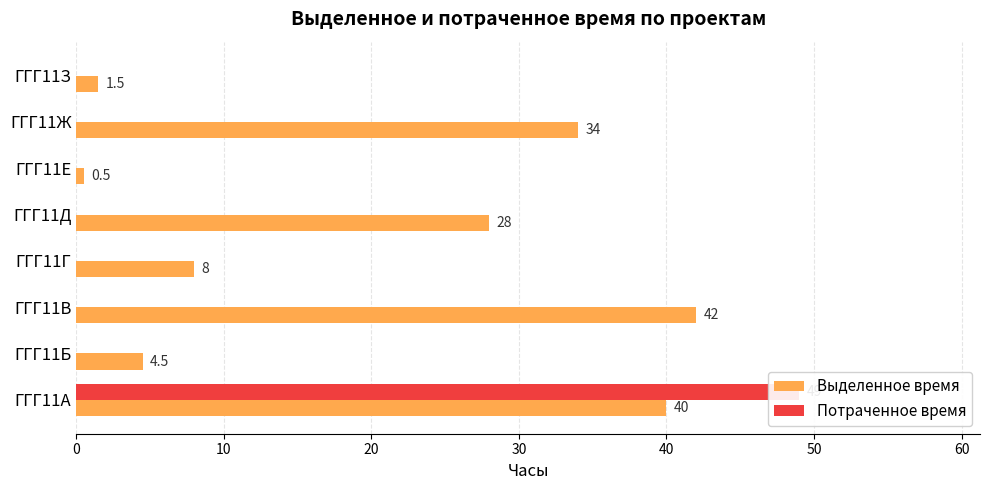

What is the highest value of the Выделенное время series?

42.0